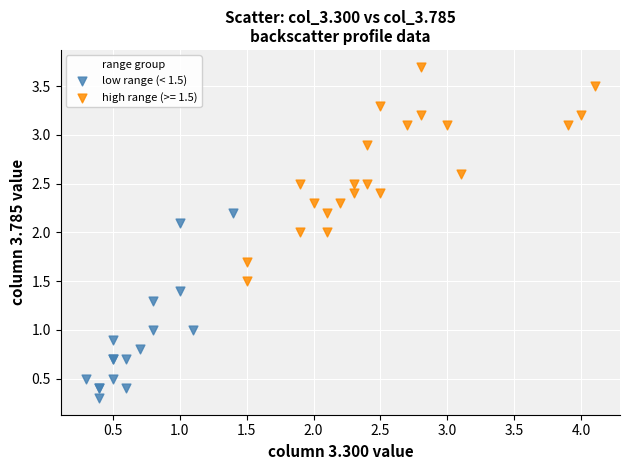

Which series reaches the maximum Y coordinate?

high range (>= 1.5)